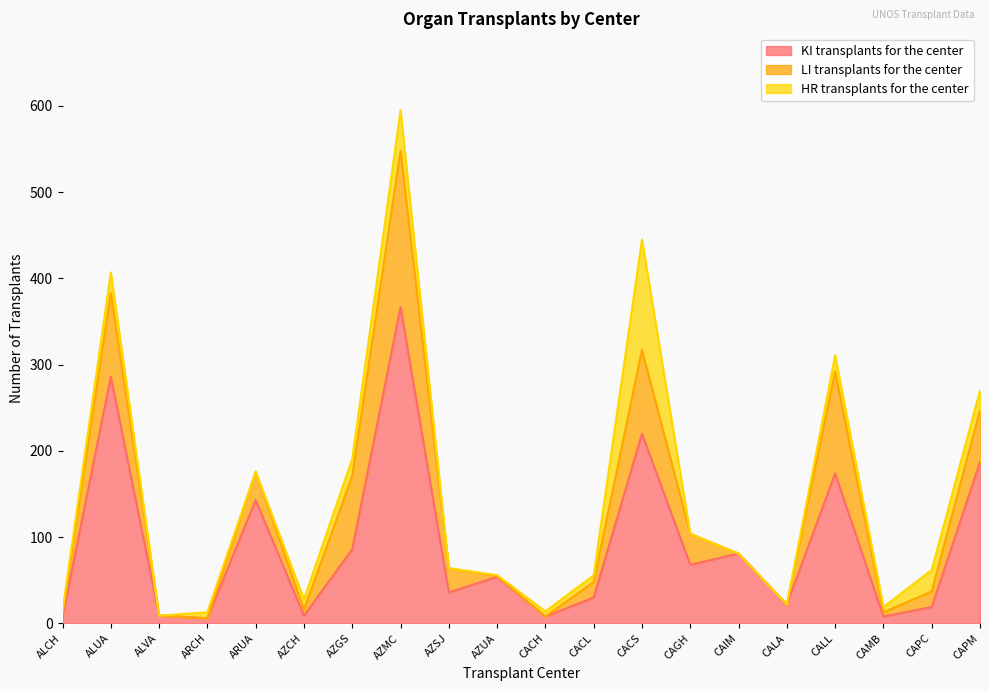

Which category has the highest value in the LI transplants for the center series?

AZMC